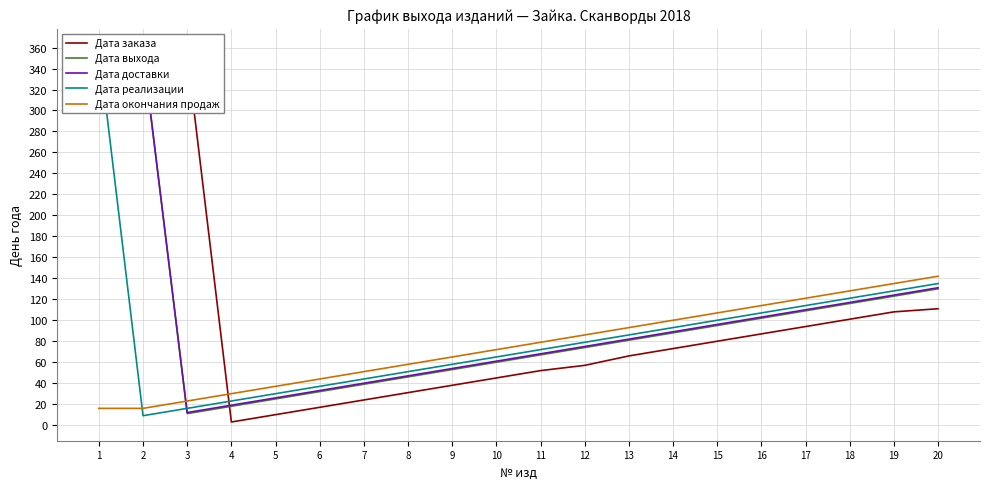

What is the highest value of the Дата окончания продаж series?

142